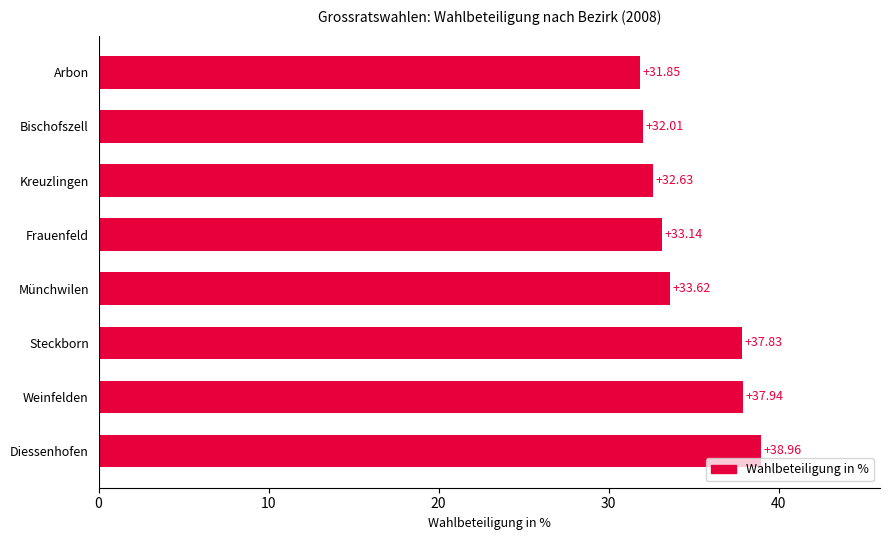

What is the minimum value shown in the chart?

31.8